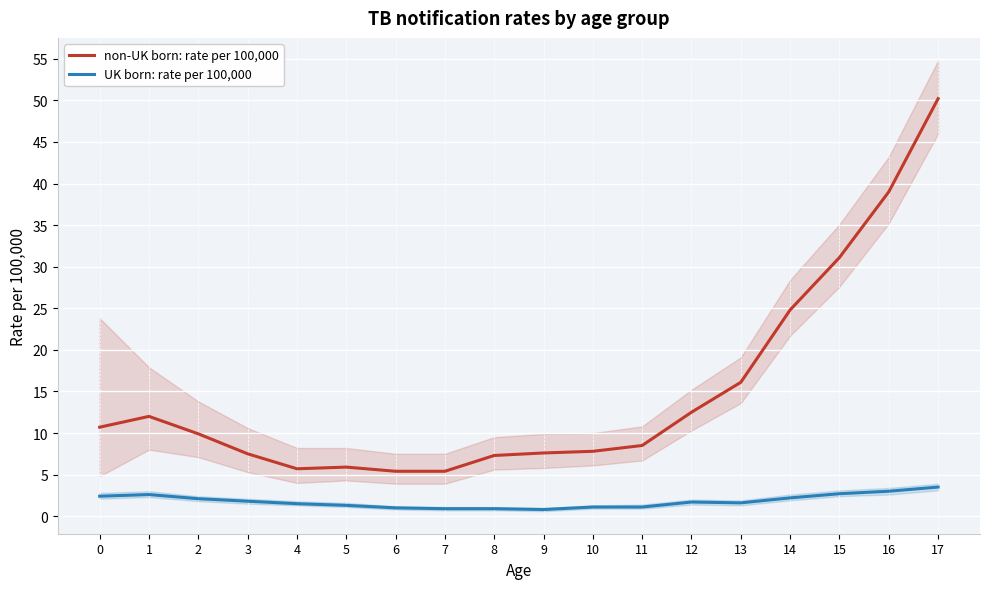

Which category has the highest value in the UK born: rate per 100,000 series?

17